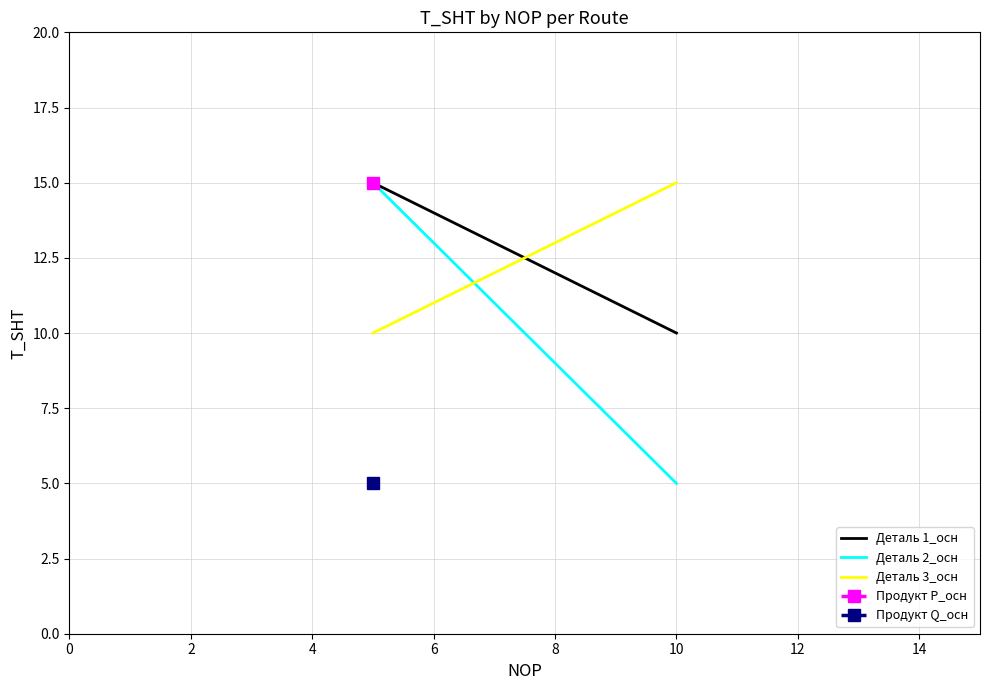

What is the average value of the Деталь 3_осн series?

12